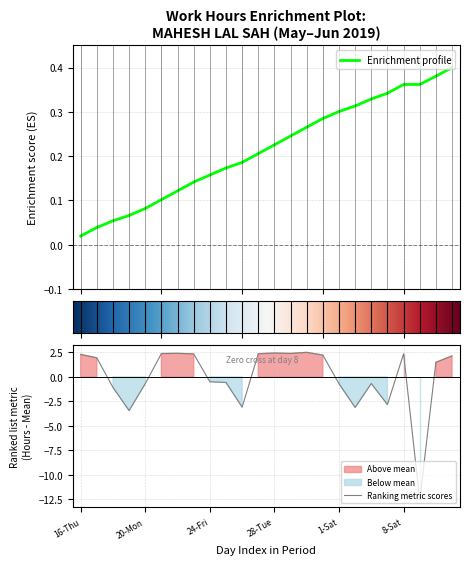

How many data points are less than 1?

11